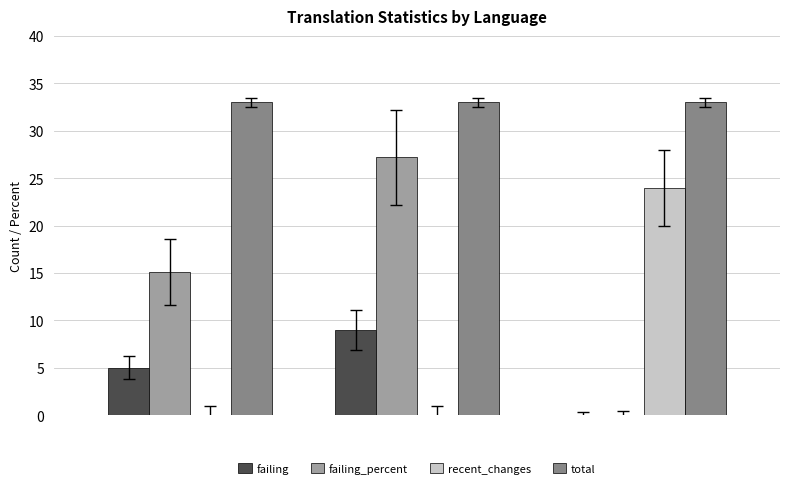

How many groups of bars are there?

3